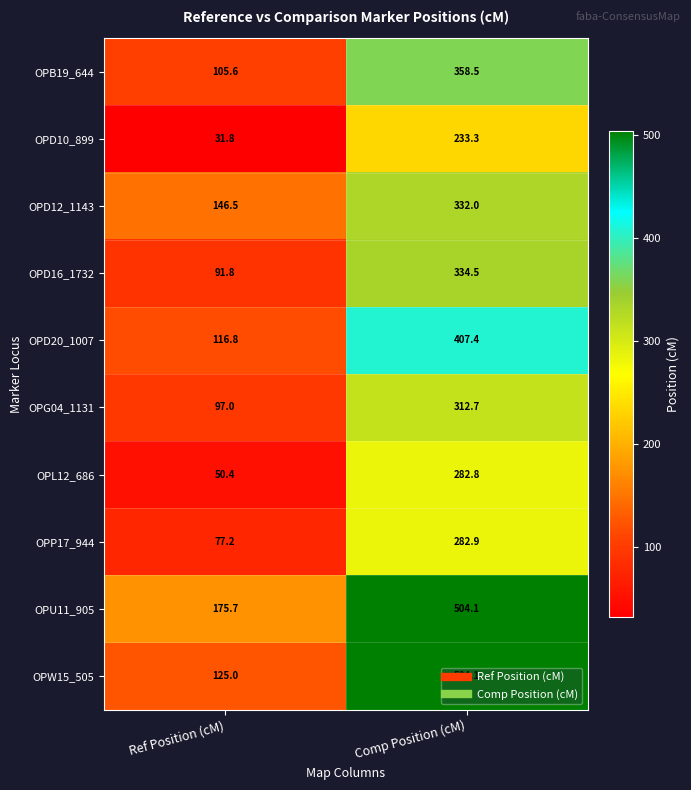

How many data points in OPB19_644 are above 358?

1